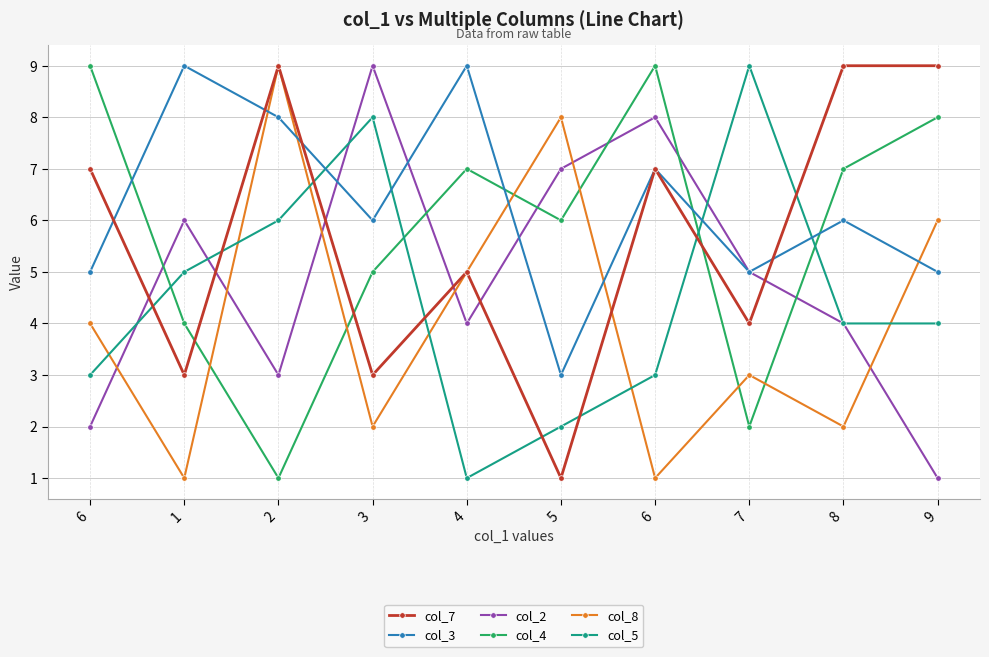

Where is the first local maximum for col_4?

4